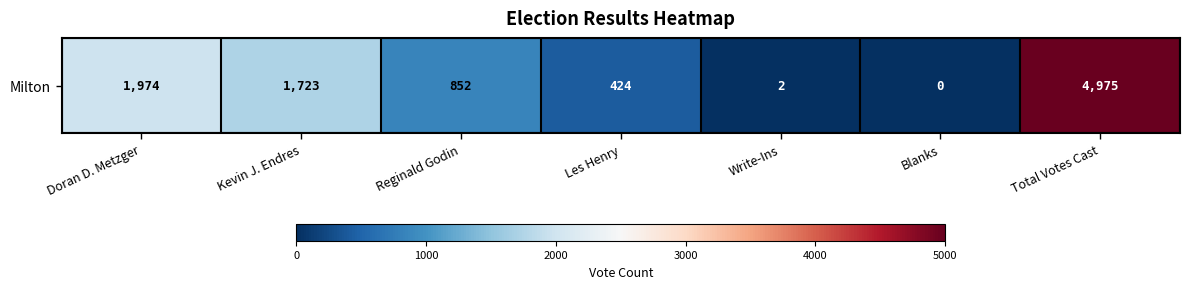

Which label corresponds to the smallest value in the chart?

Blanks